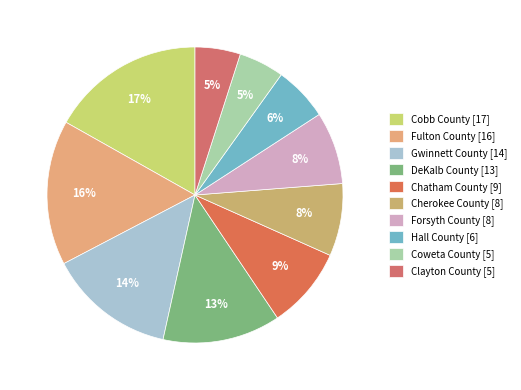

True or false: DeKalb County accounts for 13% of the total.

True